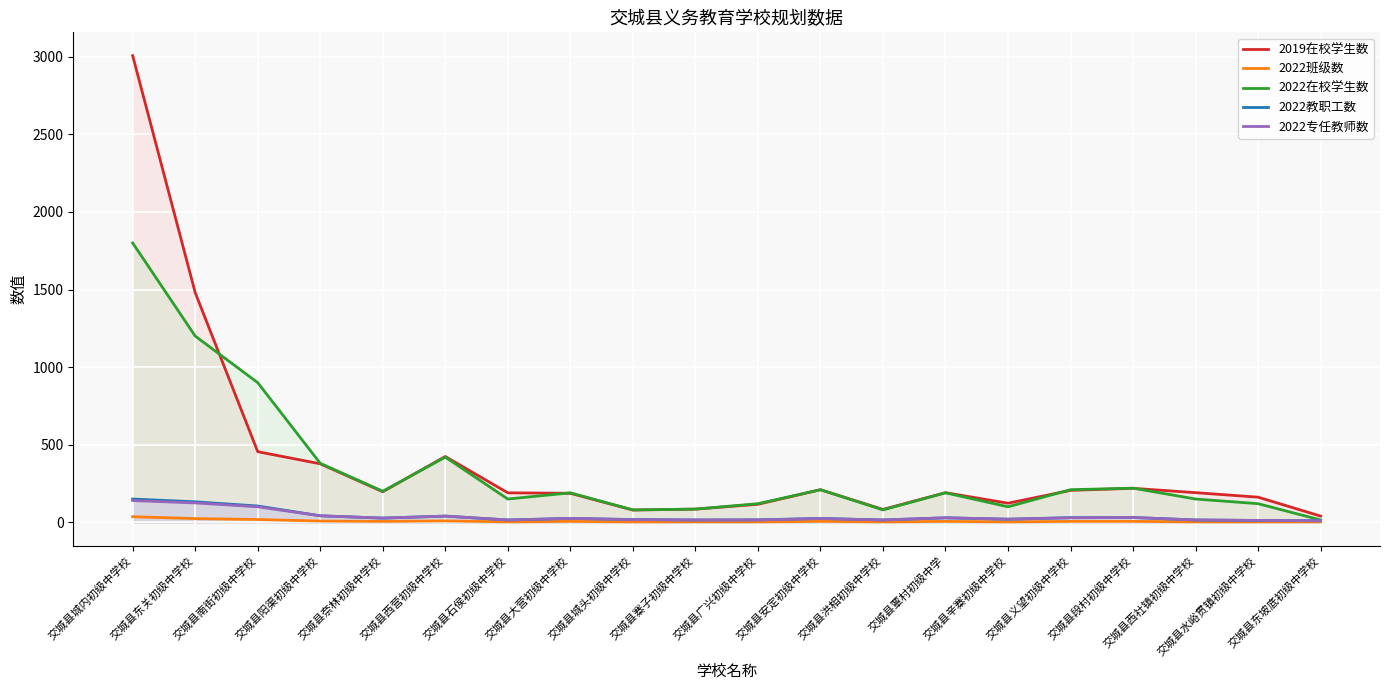

Is the value of 2022班级数 at 交城县南街初级中学校 greater than the value of 2022教职工数 at 交城县南街初级中学校?

No